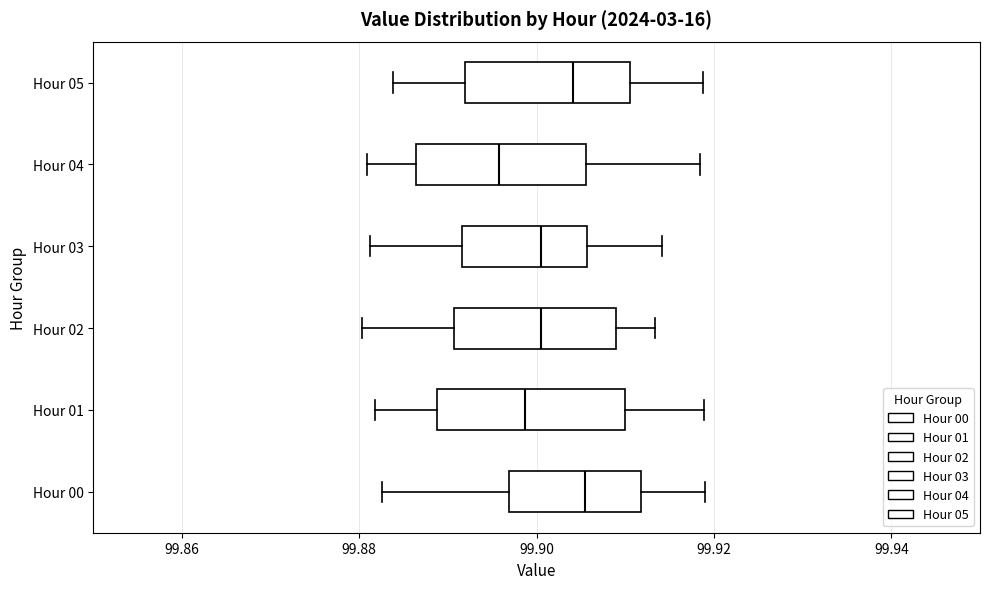

Which box's median line is the furthest to the left?

Hour 04